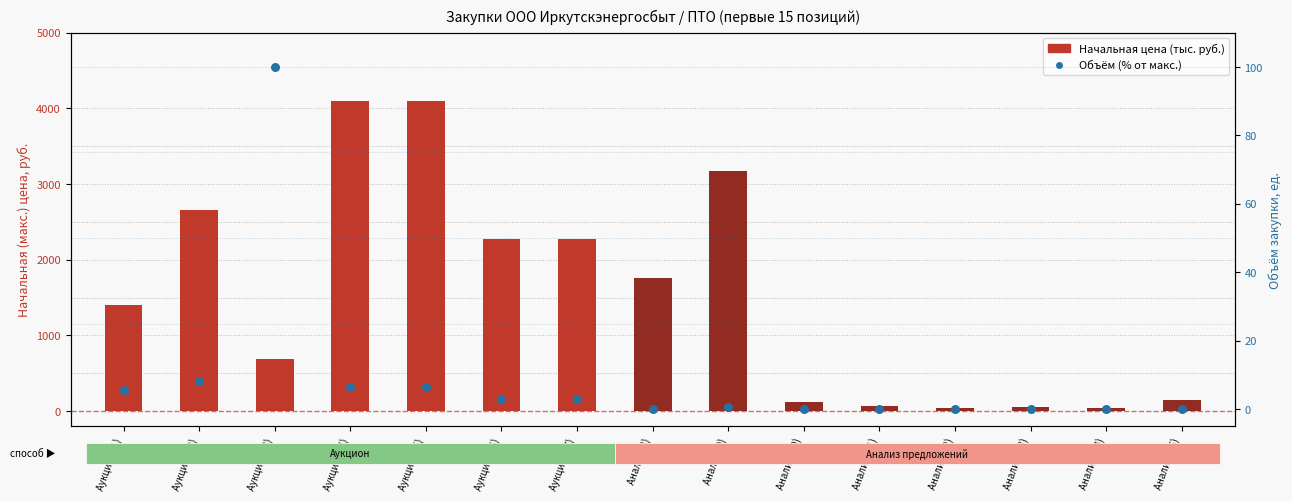

Which series reaches the maximum Y coordinate?

Начальная цена (тыс. руб.)